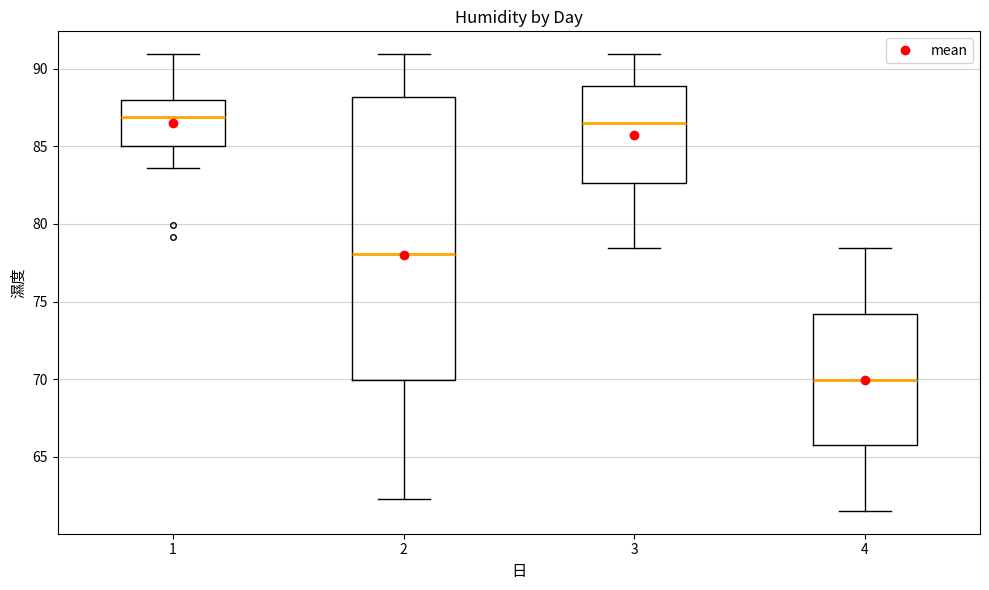

Where is the upper edge of the box at x = 4 on the y-axis? The values are not printed on the chart, so give them approximately, as read against the axis.

74.0